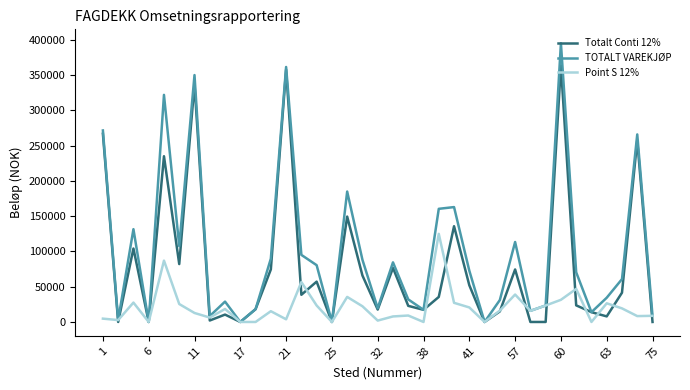

Which series has the largest range (max minus min)?

TOTALT VAREKJØP